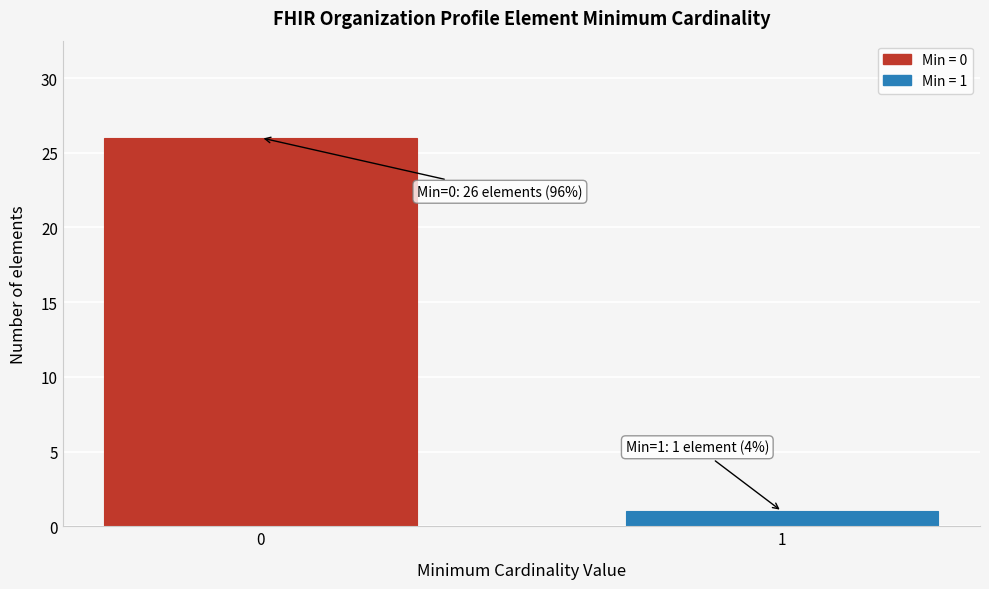

Reading right to left, what are all the values shown in this chart?

1=1	0=26